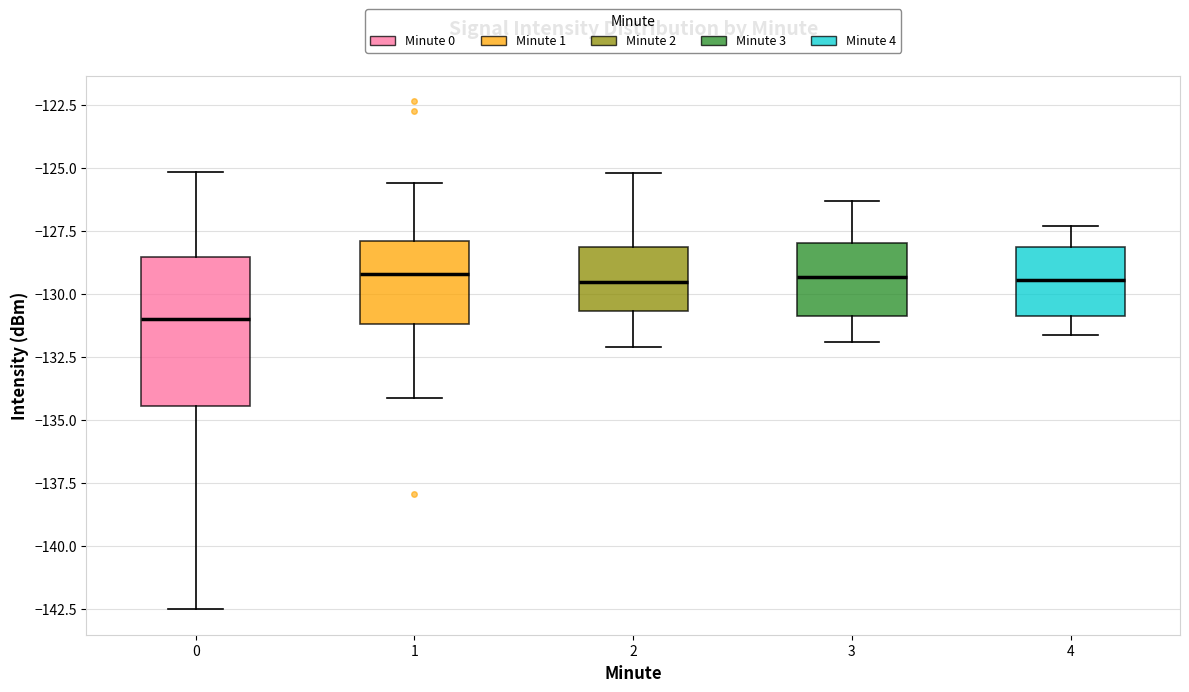

Which box is the tallest, from its lower edge to its upper edge?

0